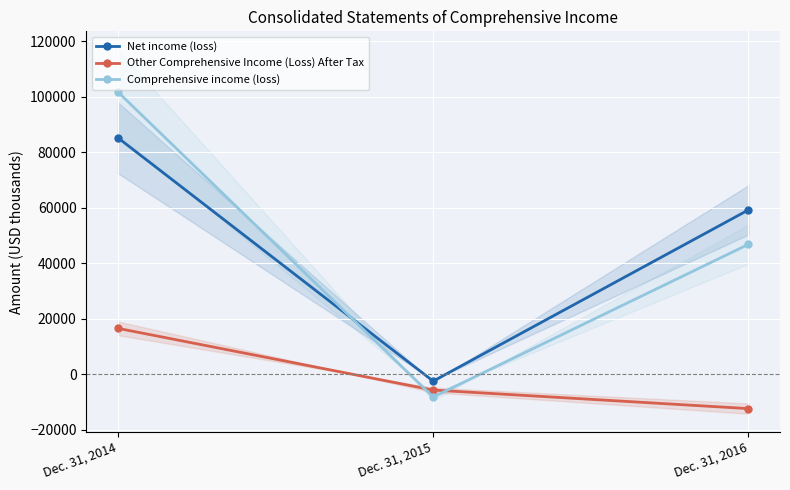

Is it true that Net income (loss) equals 59186 at Dec. 31, 2016?

True